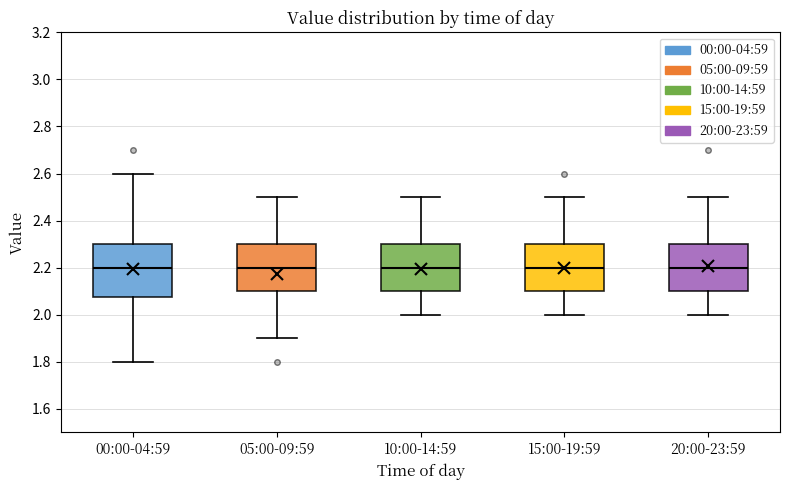

Reading left to right, read every box against the y-axis: the position of its median line, the range the box covers, and the ends of its whiskers. The values are not printed on the chart, so give them approximately, as read against the axis.

00:00-04:59: median 2.20, box 2.08 to 2.30, whiskers 1.80 to 2.60
05:00-09:59: median 2.20, box 2.10 to 2.30, whiskers 1.90 to 2.50
10:00-14:59: median 2.20, box 2.10 to 2.30, whiskers 2.00 to 2.50
15:00-19:59: median 2.20, box 2.10 to 2.30, whiskers 2.00 to 2.50
20:00-23:59: median 2.20, box 2.10 to 2.30, whiskers 2.00 to 2.50